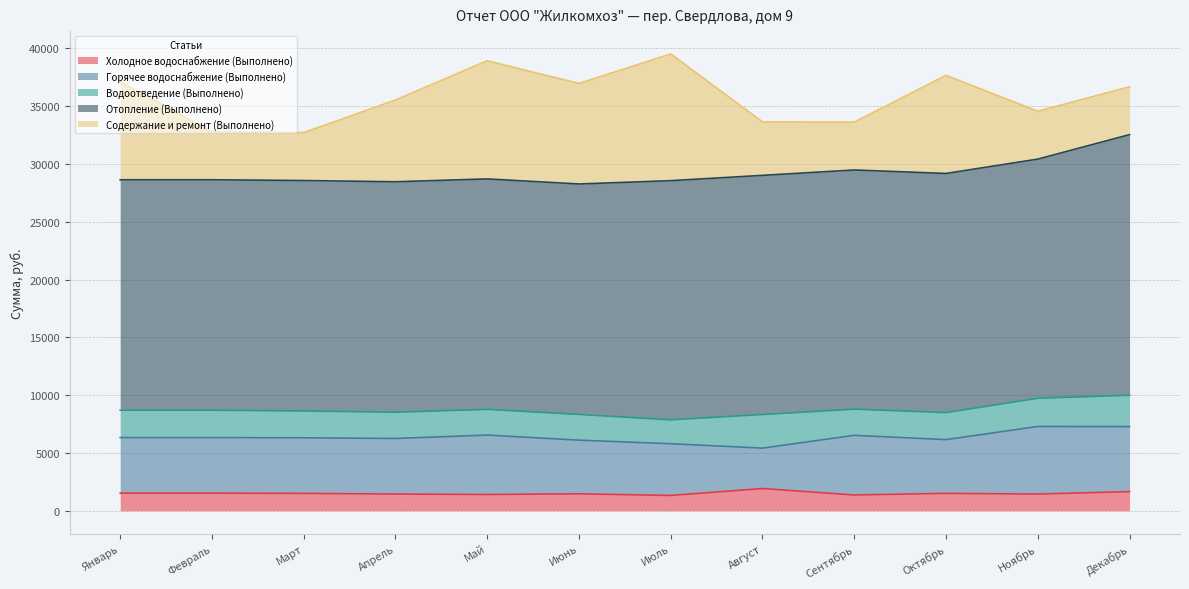

Which series has the largest range (max minus min)?

Содержание и ремонт (Выполнено)